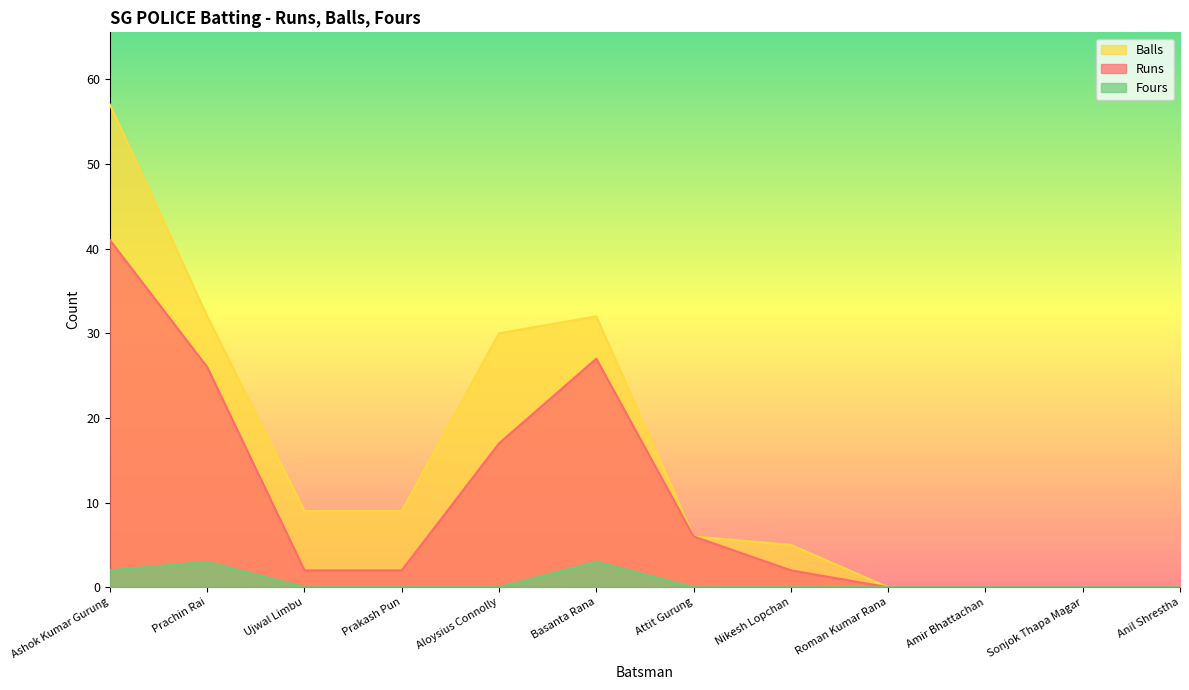

At Prakash Pun, list the series in order from smallest to largest.

Fours, Runs, Balls